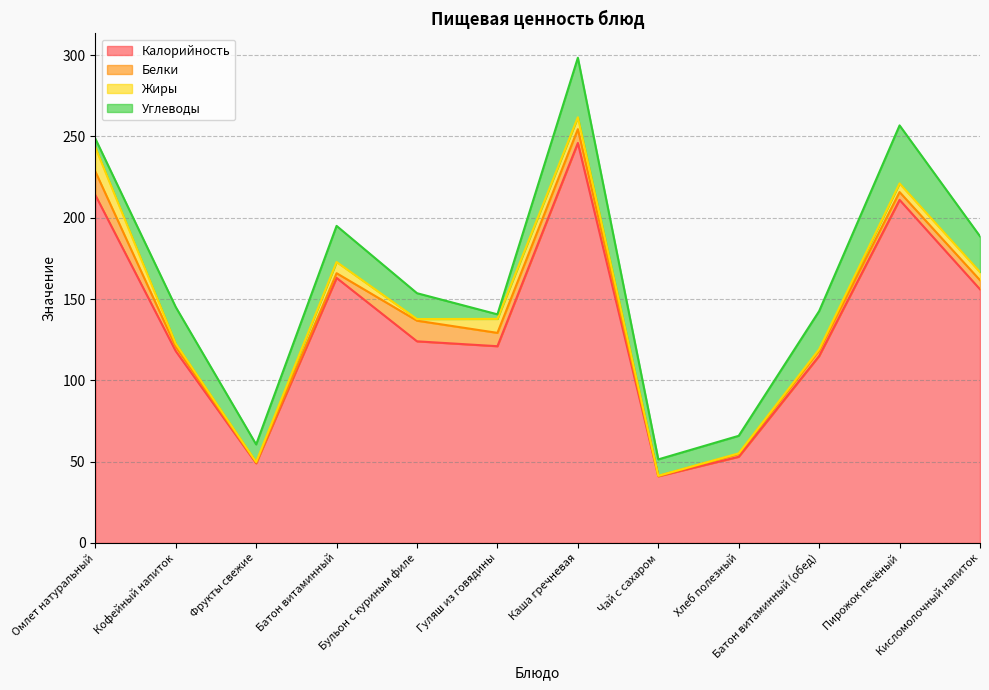

Which series has the largest range (max minus min)?

Калорийность